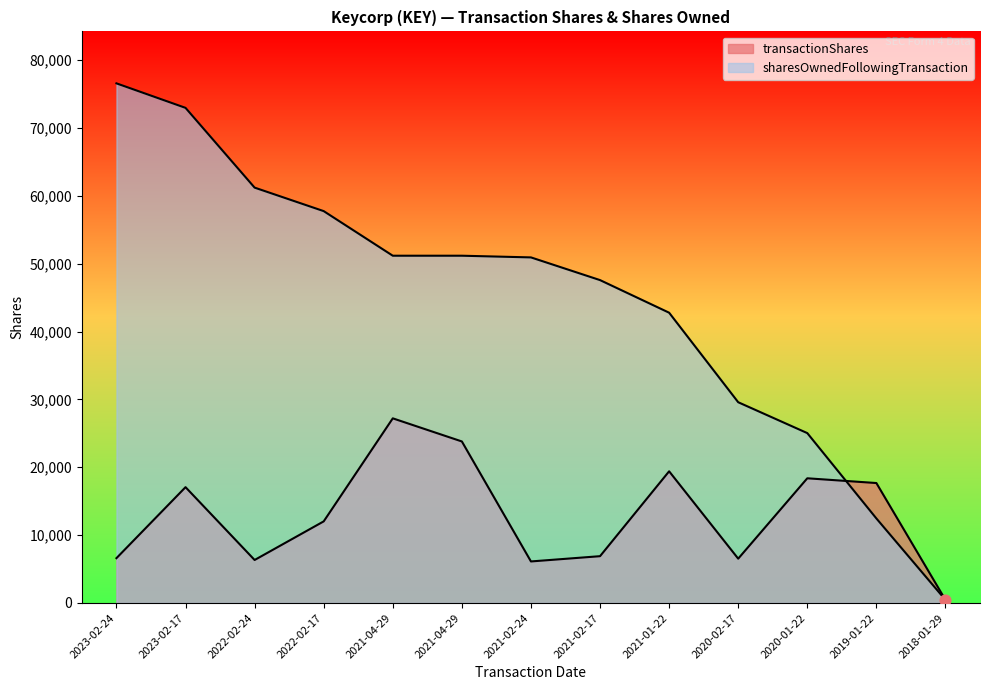

Which series has the widest spread of Y values?

sharesOwnedFollowingTransaction